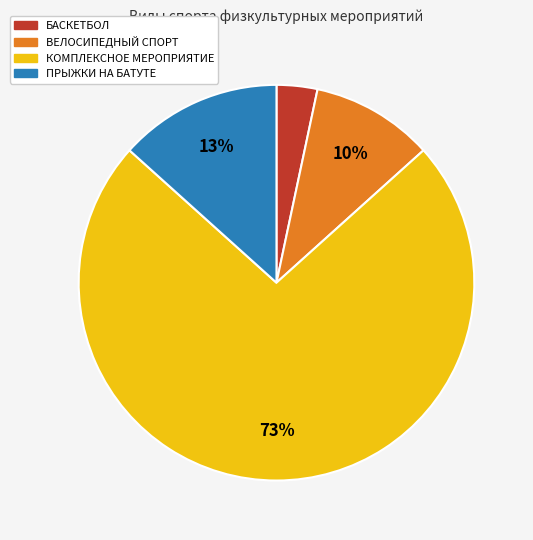

Do ВЕЛОСИПЕДНЫЙ СПОРТ and ПРЫЖКИ НА БАТУТЕ together represent more than half of the pie?

No